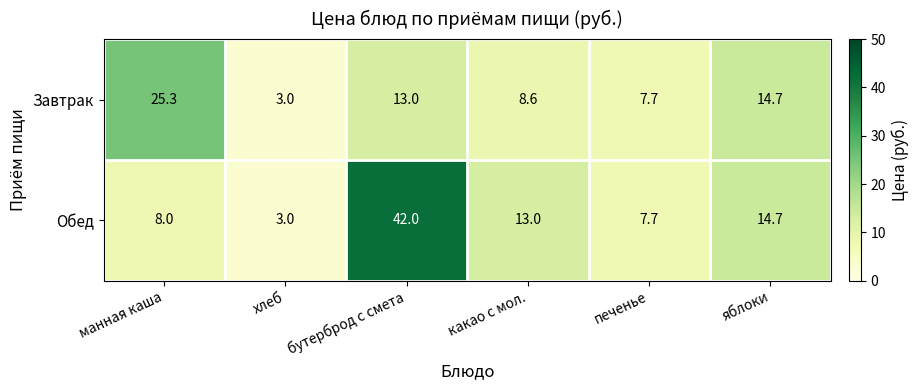

Which series changed the most between бутерброд с смета and какао с мол.?

Обед